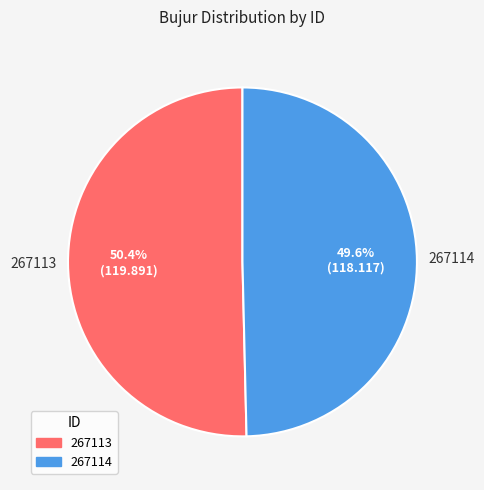

Does 267113 account for over 50% of the chart?

Yes